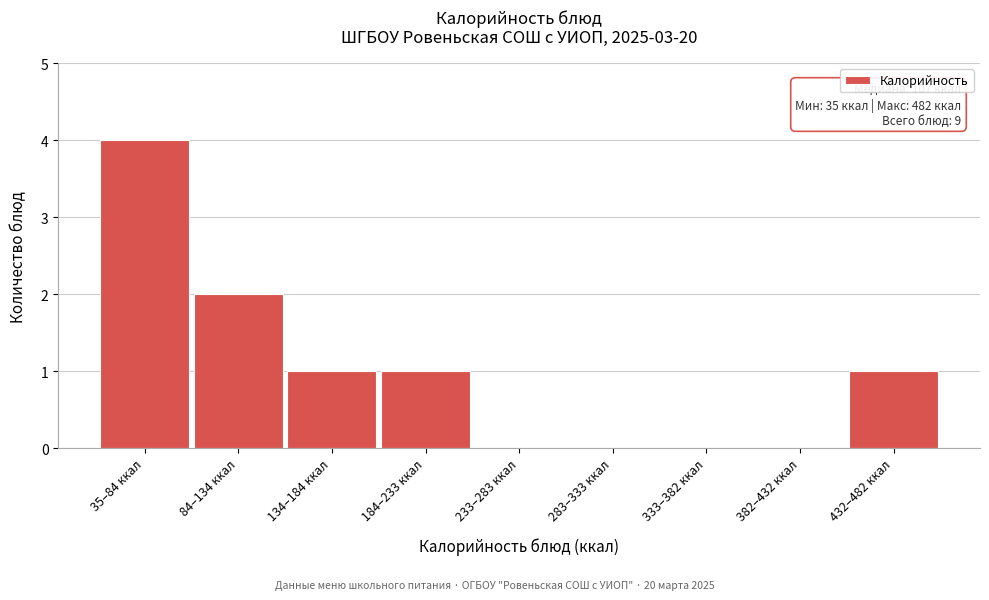

Reading left to right, extract all data points from this chart.

35–84 ккал=4	84–134 ккал=2	134–184 ккал=1	184–233 ккал=1	233–283 ккал=0	283–333 ккал=0	333–382 ккал=0	382–432 ккал=0	432–482 ккал=1